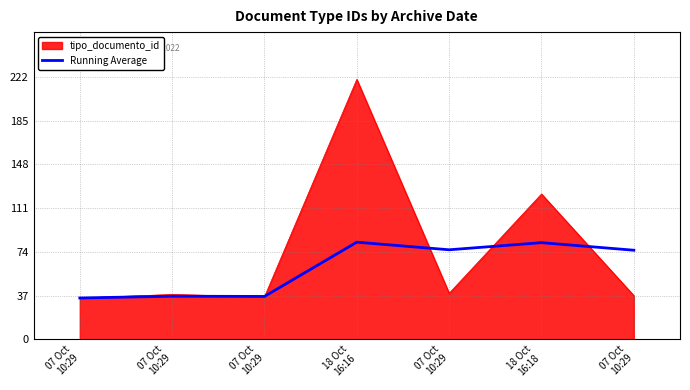

Is this an area chart (filled region under the line)?

Yes